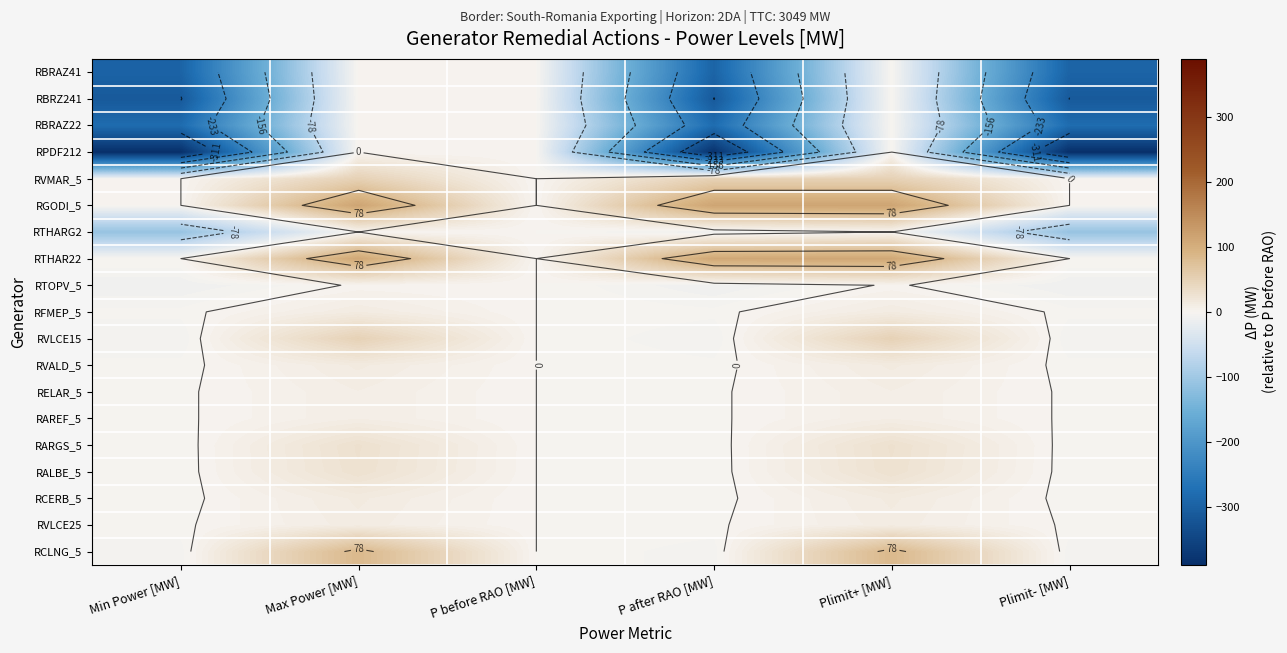

At how many categories does at least one series exceed 71?

3